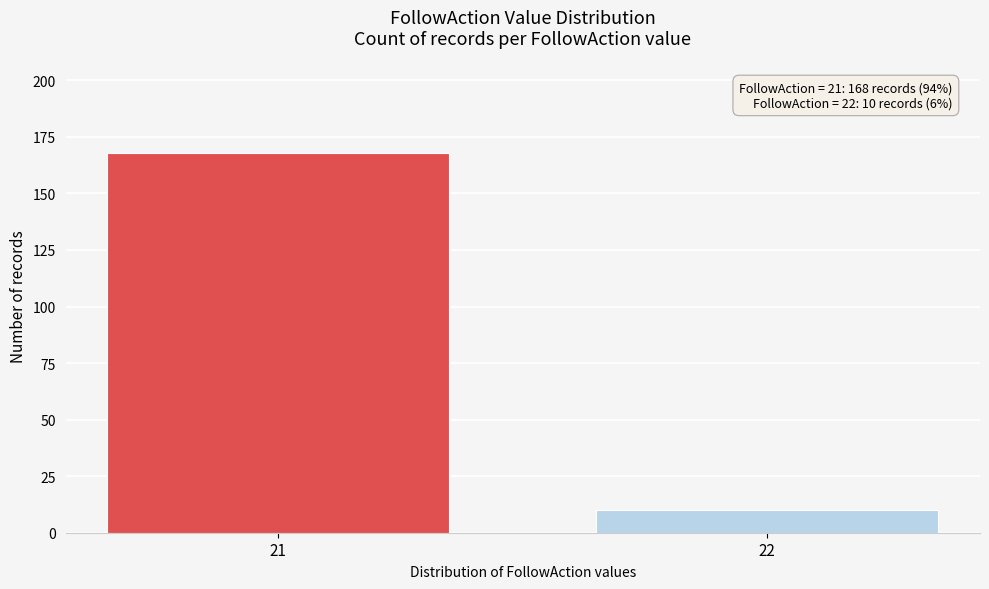

Reading right to left, what are all the values shown in this chart?

10	168